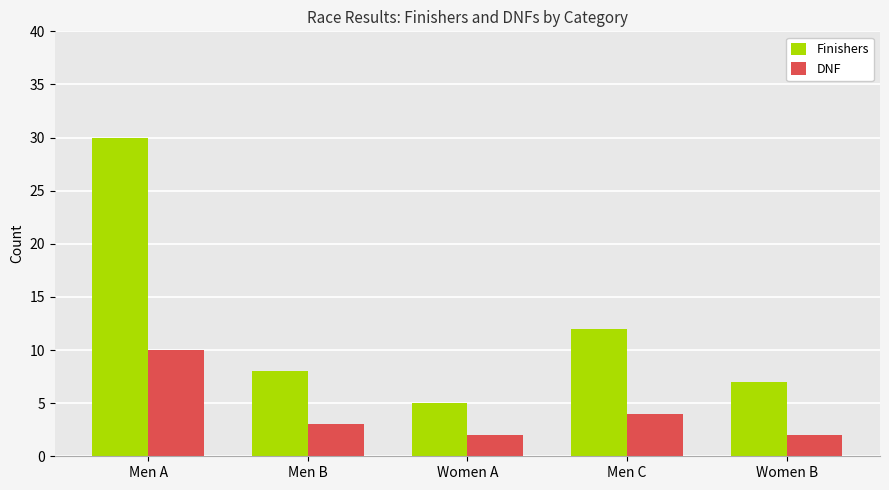

What is the greatest value displayed?

30